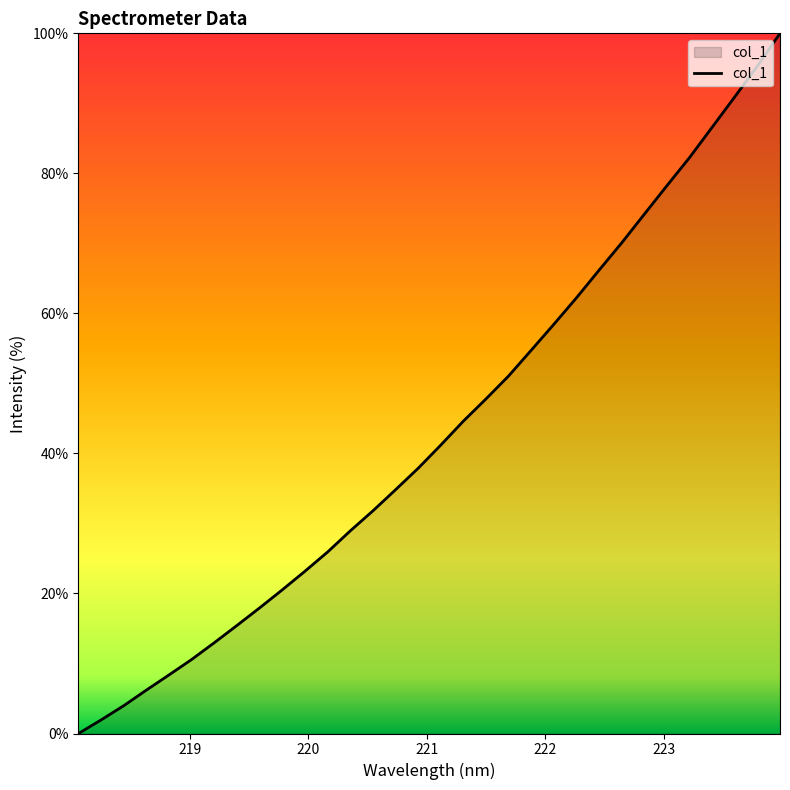

What is the greatest value displayed?

100.0